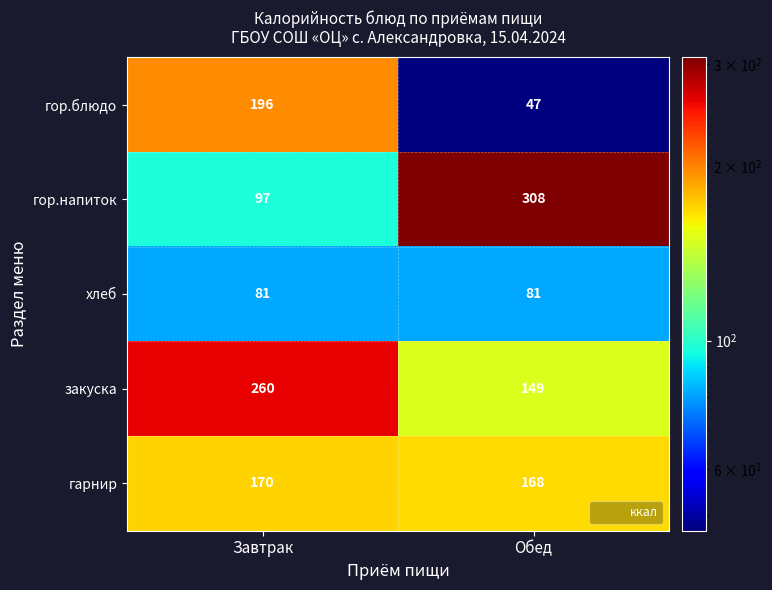

How many data points does each series have?

2